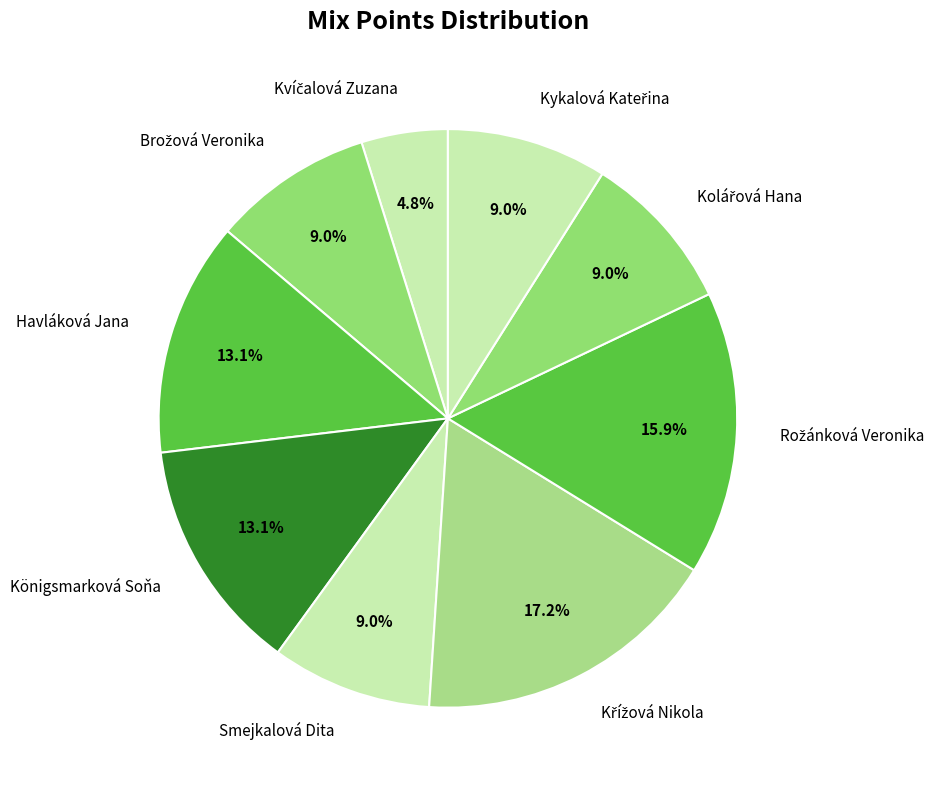

Does any single category account for the majority?

No